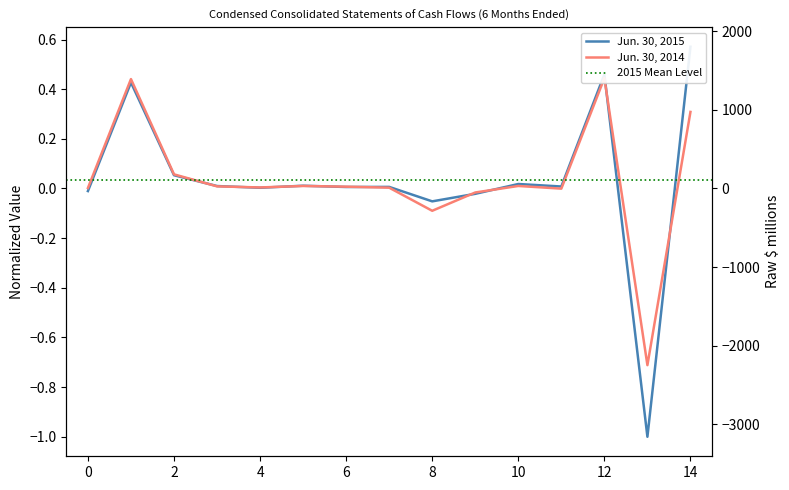

How many interior local valleys does the Jun. 30, 2015 series have?

5